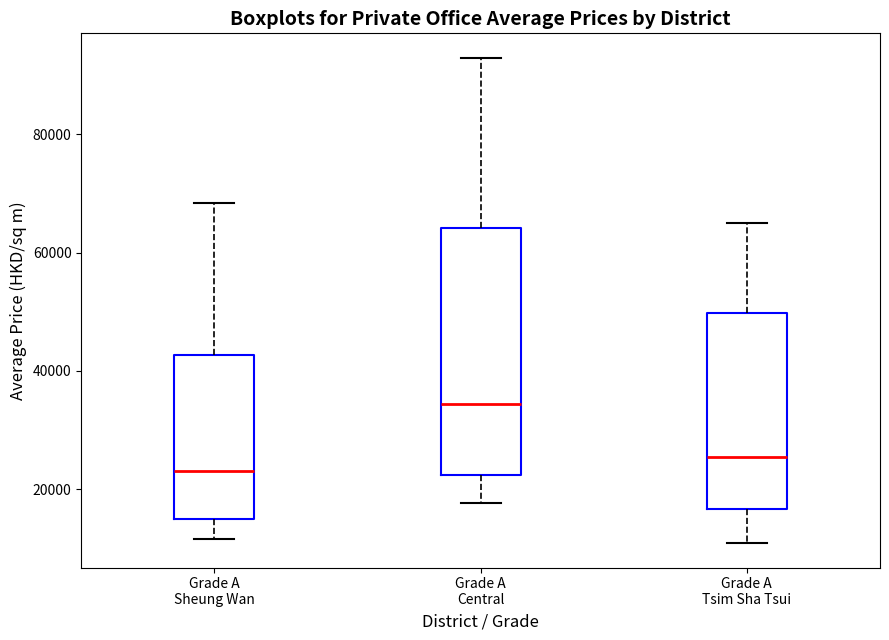

Reading left to right, transcribe this box plot: for each box, give where its median line is, the range the box spans, and where its two whiskers end, as read against the y-axis. The values are not printed on the chart, so give them approximately, as read against the axis.

Grade A Sheung Wan: median 24000, box 16000 to 42000, whiskers 12000 to 68000
Grade A Central: median 34000, box 22000 to 64000, whiskers 18000 to 92000
Grade A Tsim Sha Tsui: median 26000, box 16000 to 50000, whiskers 10000 to 64000